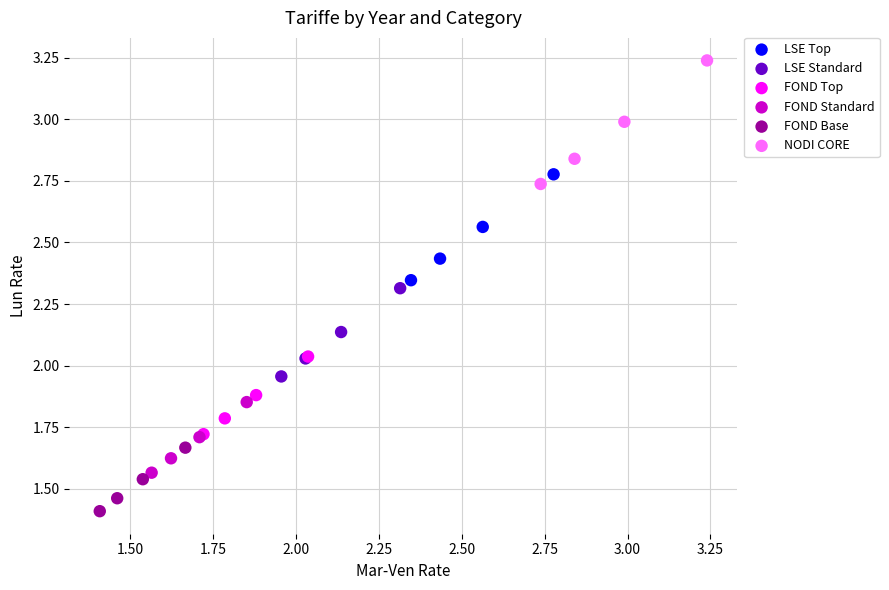

What are all the series names shown in the legend?

LSE Top, LSE Standard, FOND Top, FOND Standard, FOND Base, NODI CORE